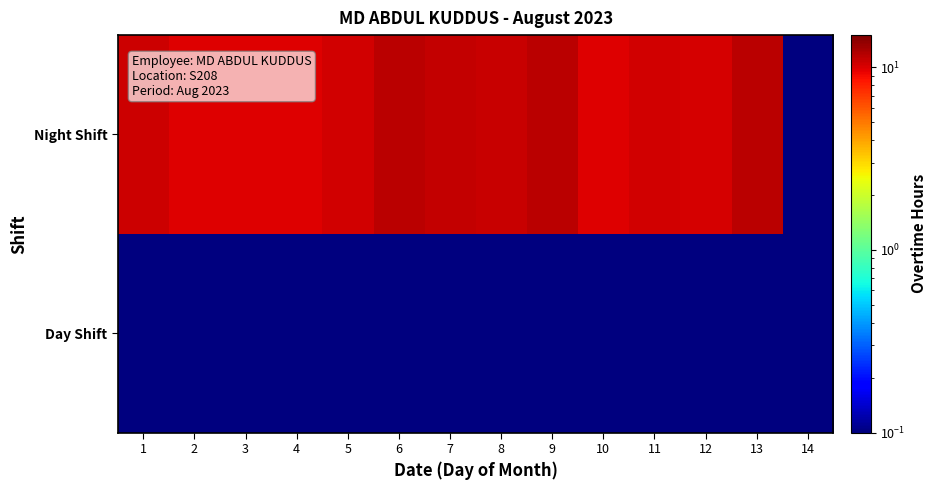

Reading right to left, transcribe all the data shown in this chart.

Day Shift: 14=0.0	13=0.0	12=0.0	11=0.0	10=0.0	9=0.0	8=0.0	7=0.0	6=0.0	5=0.0	4=0.0	3=0.0	2=0.0	1=0.0
Night Shift: 14=0.0	13=11.4	12=10.3	11=10.4	10=9.8	9=11.6	8=10.9	7=11.1	6=11.5	5=10.4	4=9.8	3=9.8	2=9.8	1=10.7